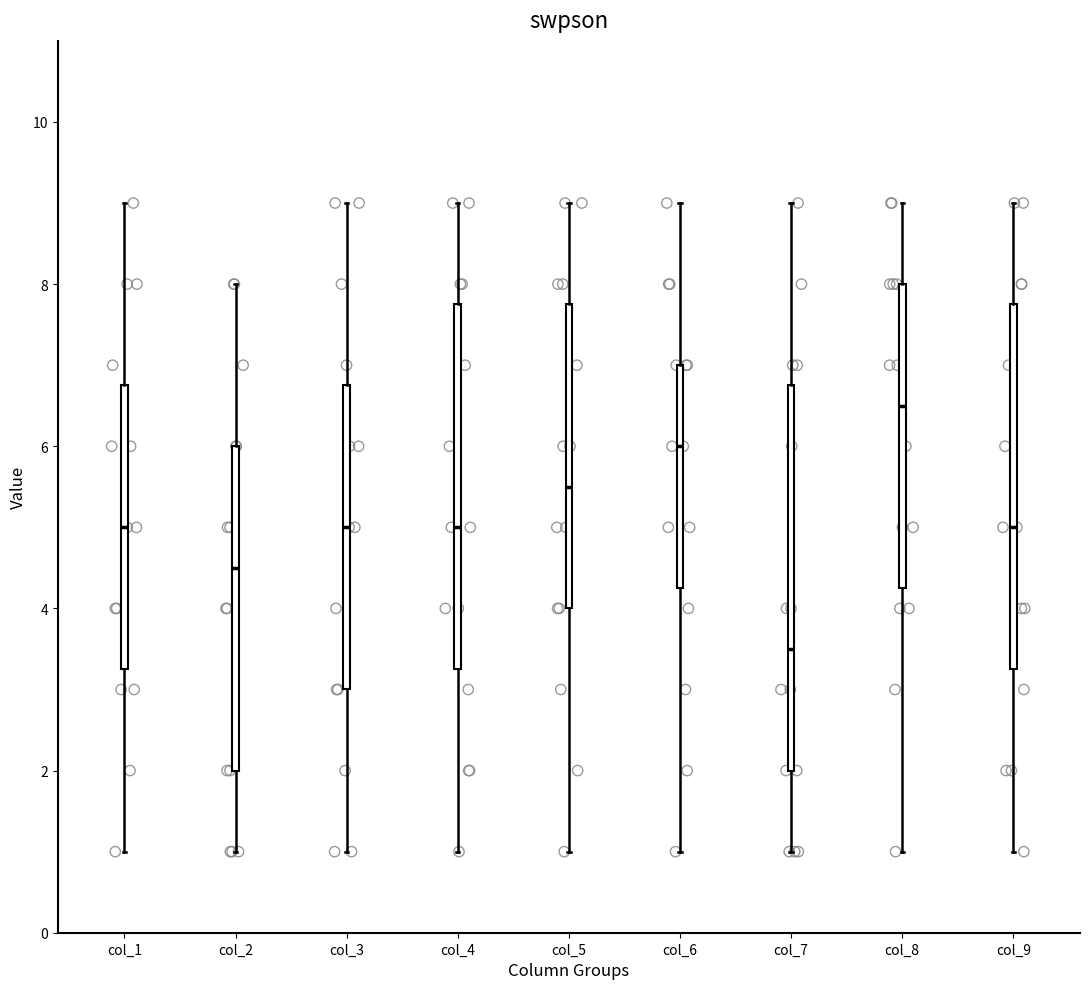

Comparing the boxes themselves (not the whiskers), which one is the tallest?

col_7